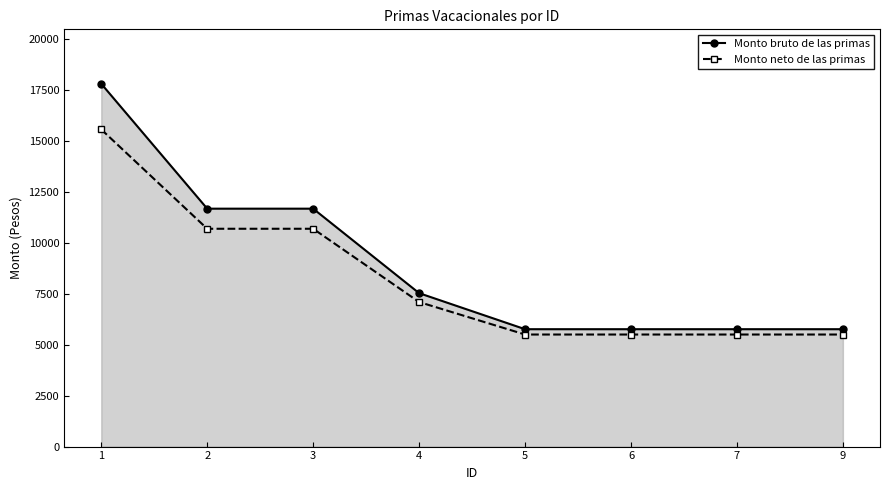

Reading left to right, list all the values displayed in this chart.

Monto bruto de las primas: 1=17823.1	2=11686.9	3=11686.9	4=7537.1	5=5766.6	6=5766.6	7=5766.6	9=5766.6
Monto neto de las primas: 1=15580.2	2=10700.0	3=10700.0	4=7100.9	5=5504.6	6=5504.6	7=5504.6	9=5504.6